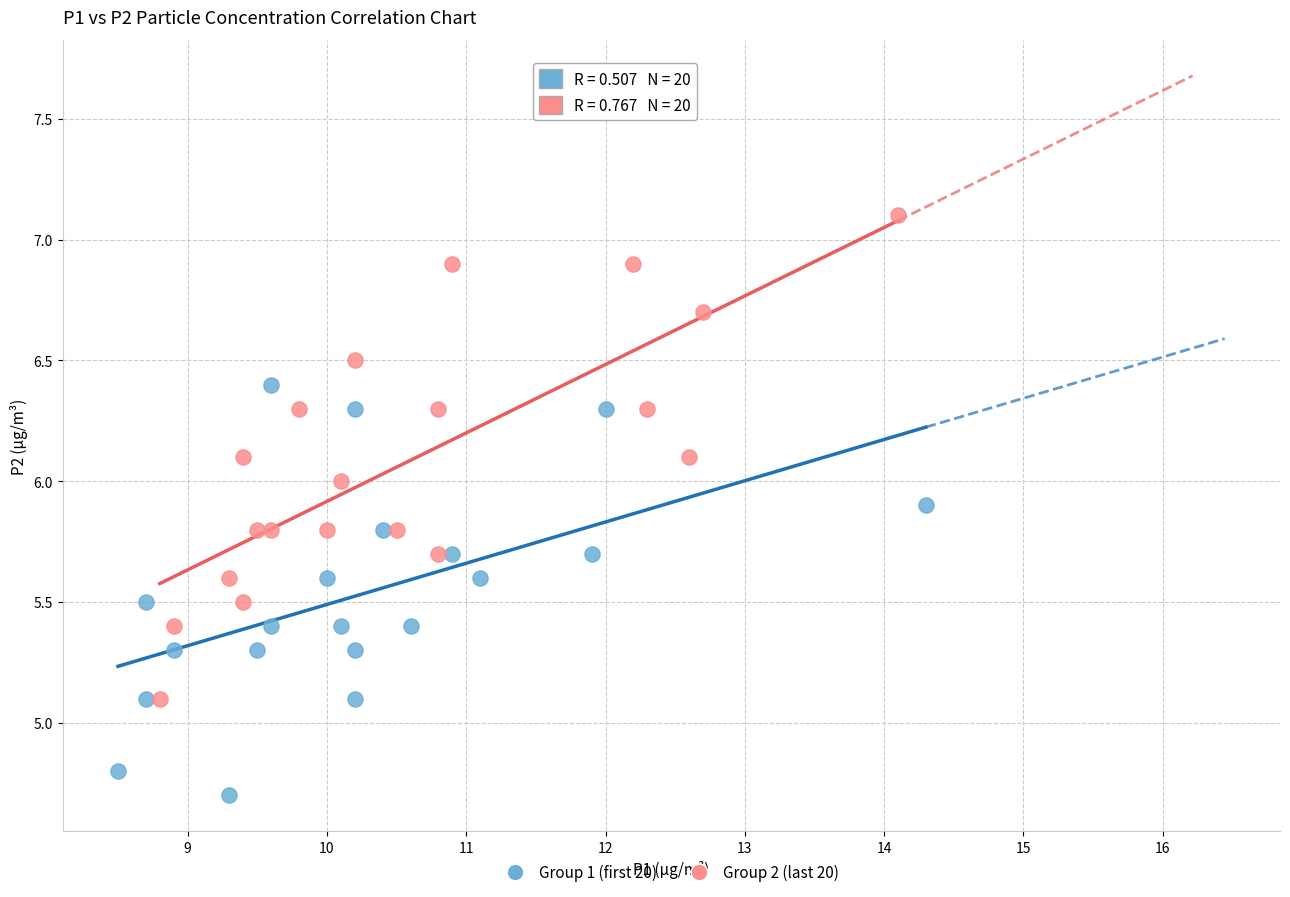

Which series reaches the maximum Y coordinate?

Group 2 (last 20)